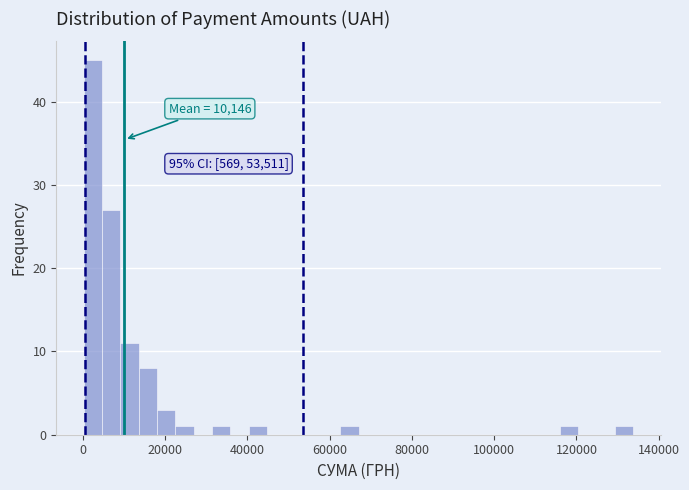

Around what value on the x-axis is the tallest bar? Give the approximate position of its centre, as read against the axis.

2000